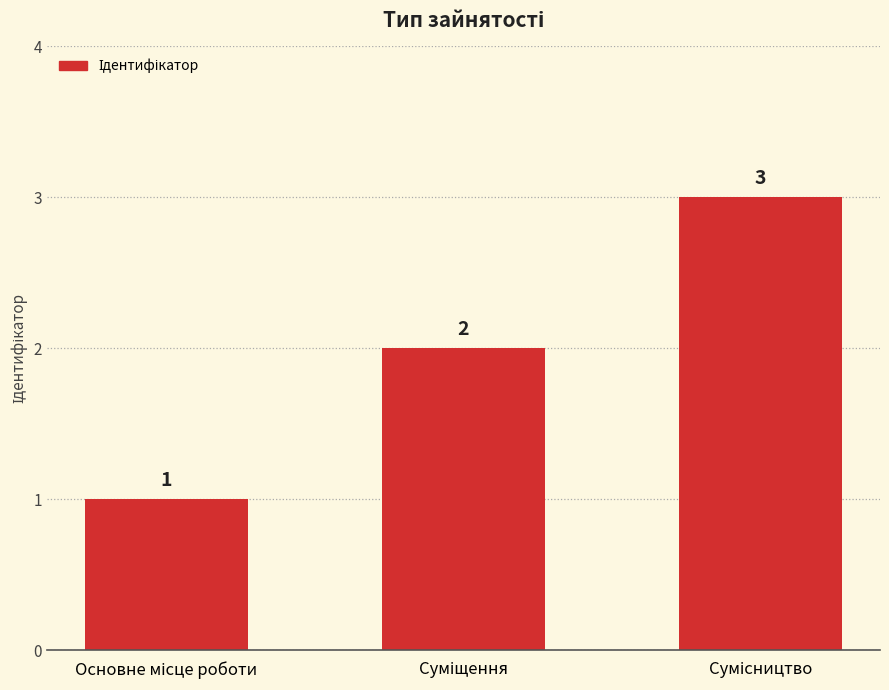

Does the chart contain stacked bars?

No